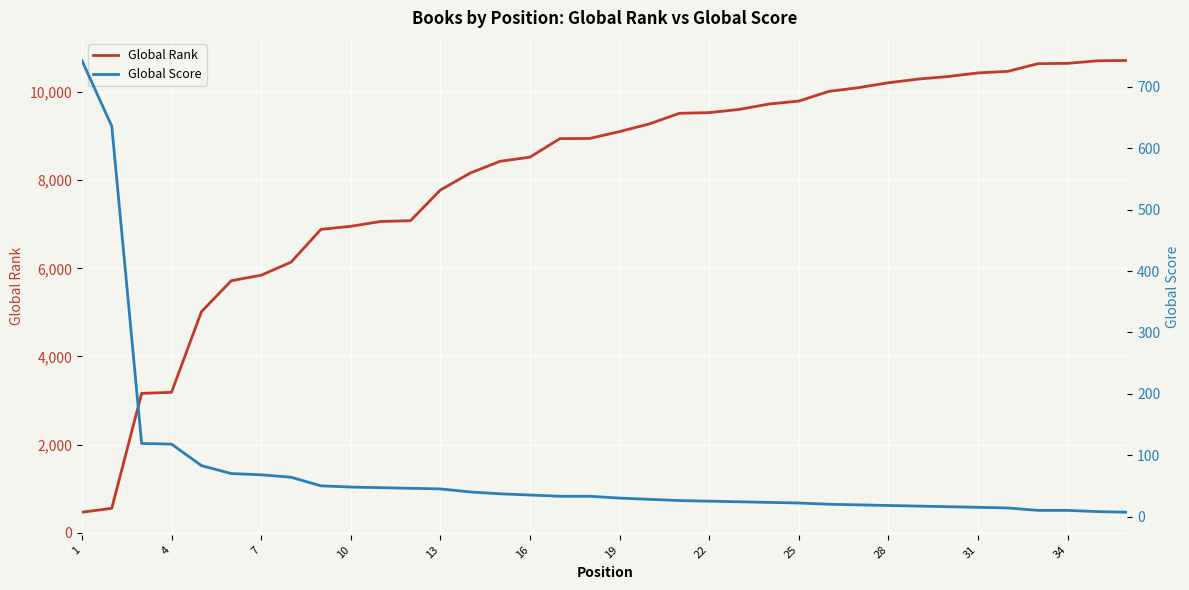

Does the chart display data point markers on the line(s)?

No